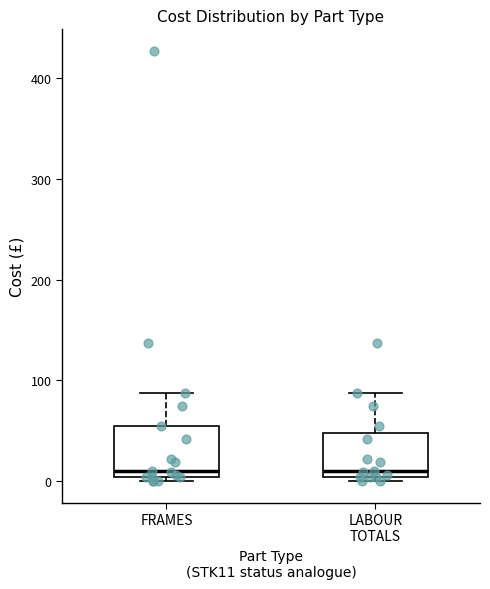

Where does the median line of the box for FRAMES sit on the y-axis? The values are not printed on the chart, so give them approximately, as read against the axis.

10